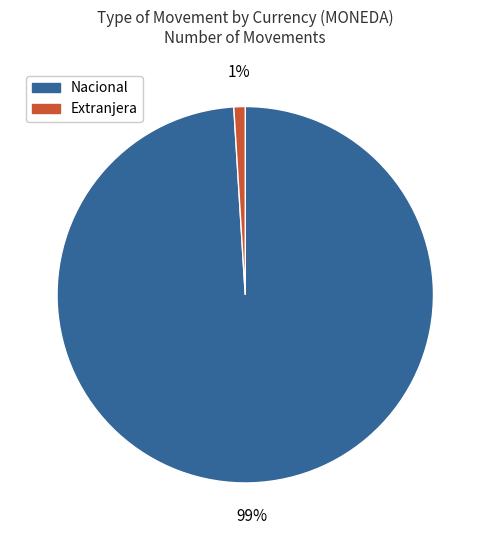

Does any single category account for the majority?

Yes